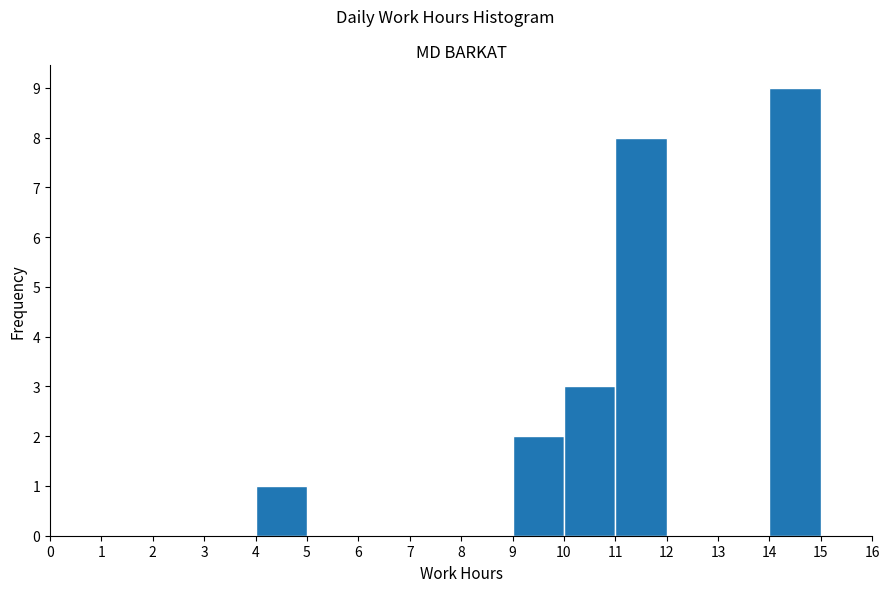

Over which range of the x-axis is the bar tallest?

14 to 15